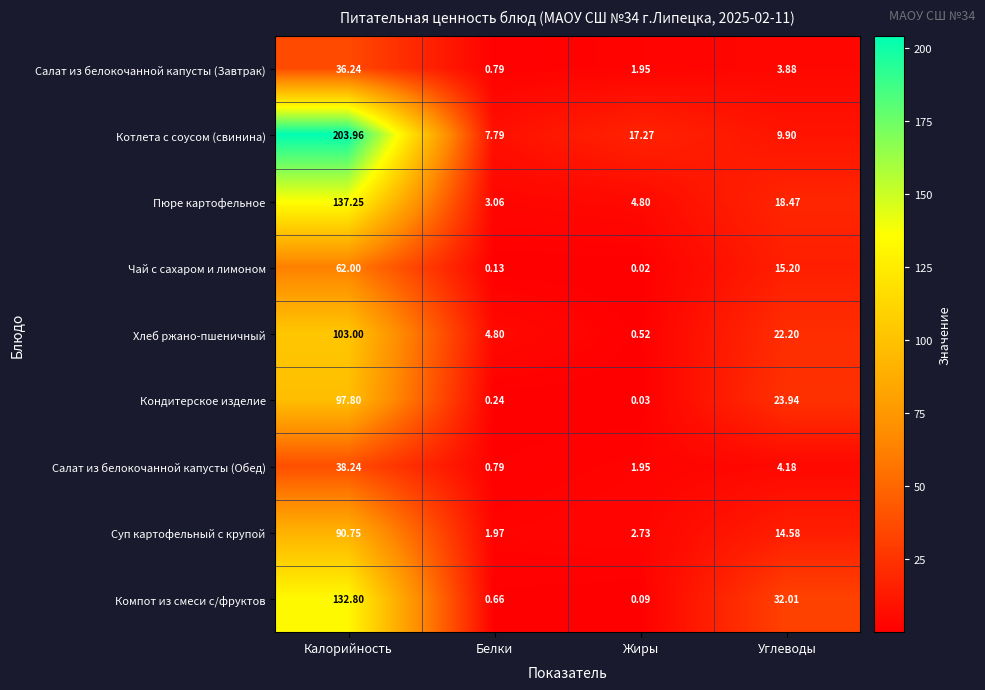

How many values in the Компот из смеси с/фруктов series are below 32?

2